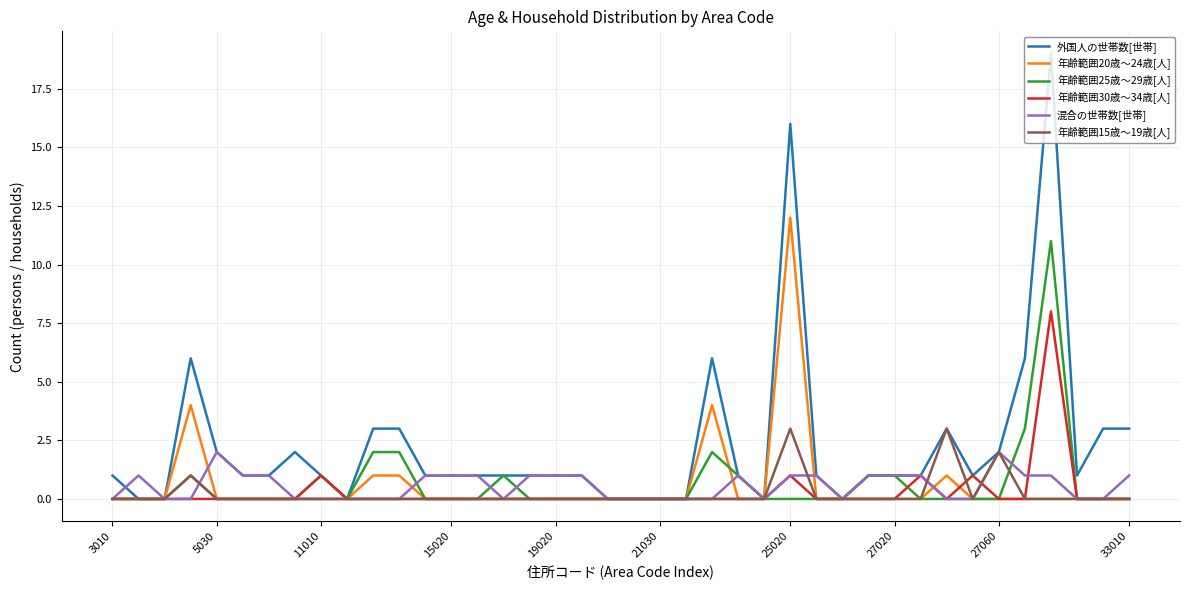

Which series has the largest total across all categories?

外国人の世帯数[世帯]